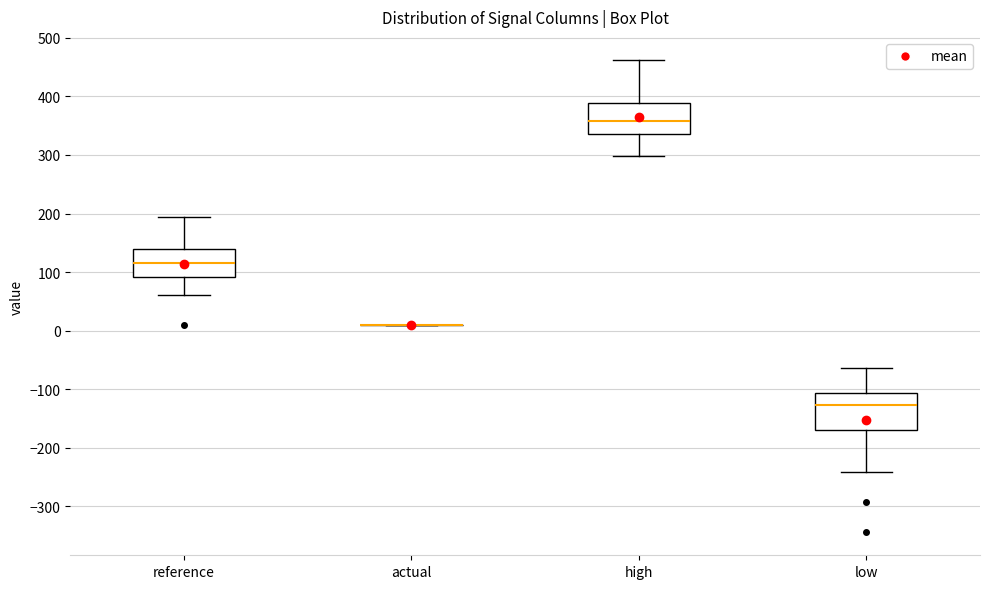

Reading left to right, read every box against the y-axis: the position of its median line, the range the box covers, and the ends of its whiskers. The values are not printed on the chart, so give them approximately, as read against the axis.

reference: median 120, box 90 to 140, whiskers 60 to 190
actual: box collapsed to a line at 10, whiskers 10 to 10
high: median 360, box 340 to 390, whiskers 300 to 460
low: median -130, box -170 to -110, whiskers -240 to -60